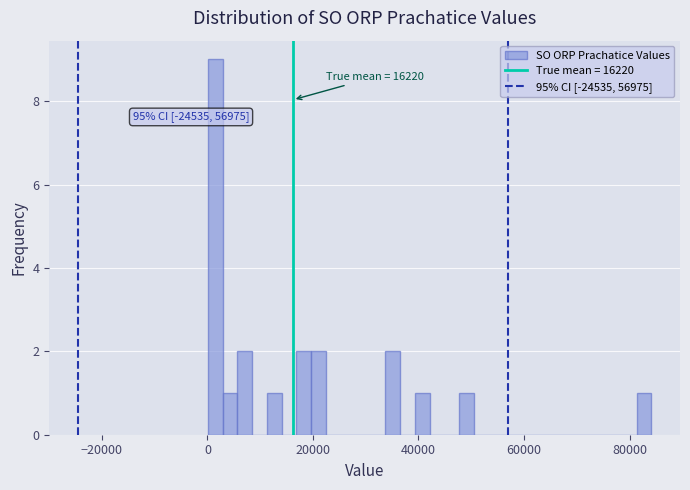

Read against the x-axis, roughly where is the centre of the tallest bar?

2000